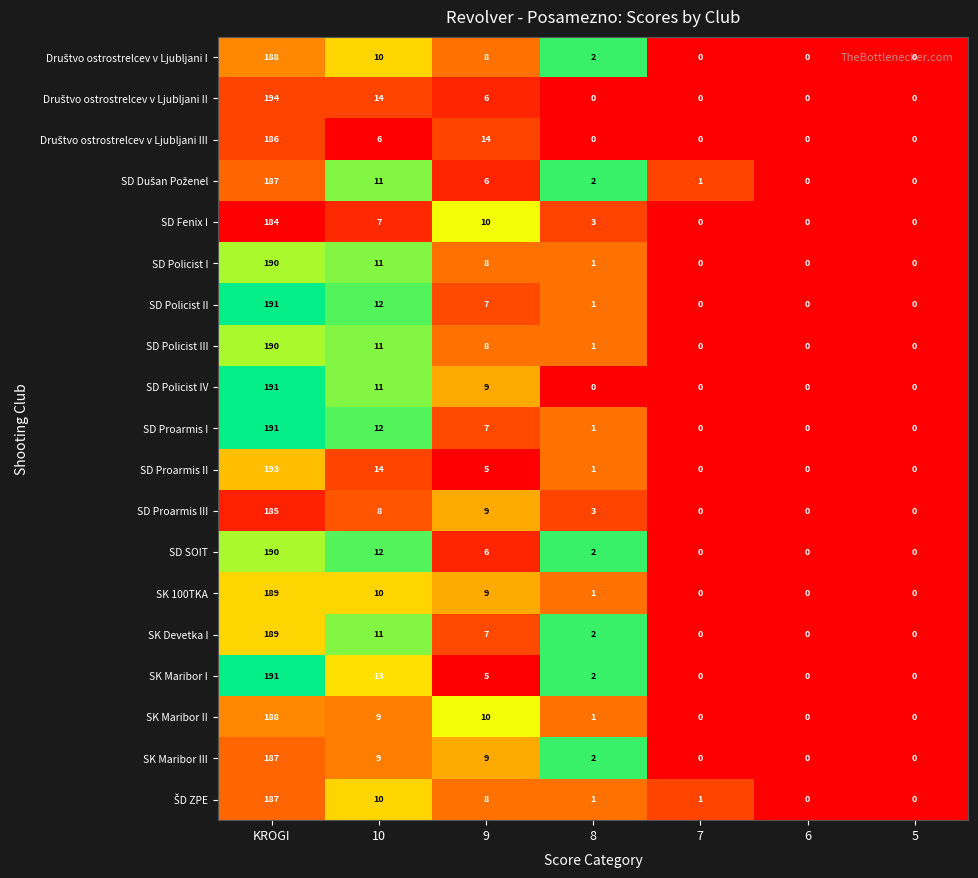

What is the difference between the maximum and minimum values in the SD Proarmis III series?

185